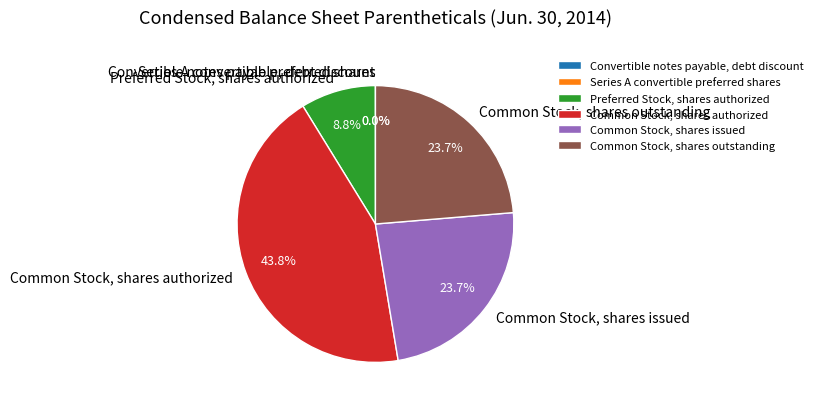

Is the sum of Common Stock, shares outstanding and Common Stock, shares issued greater than half?

No